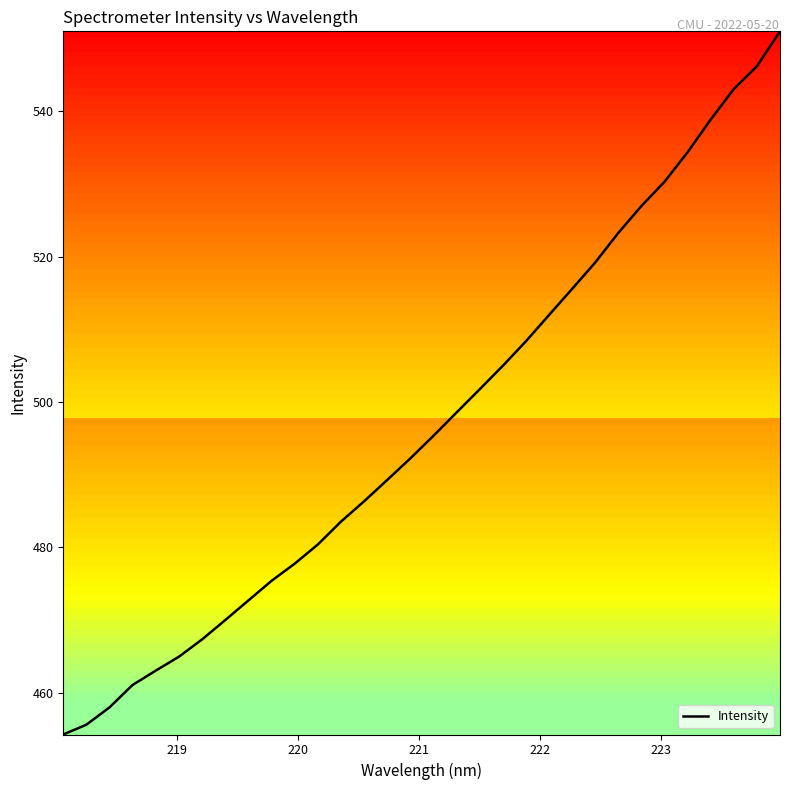

What is the maximum value shown in the chart?

551.0